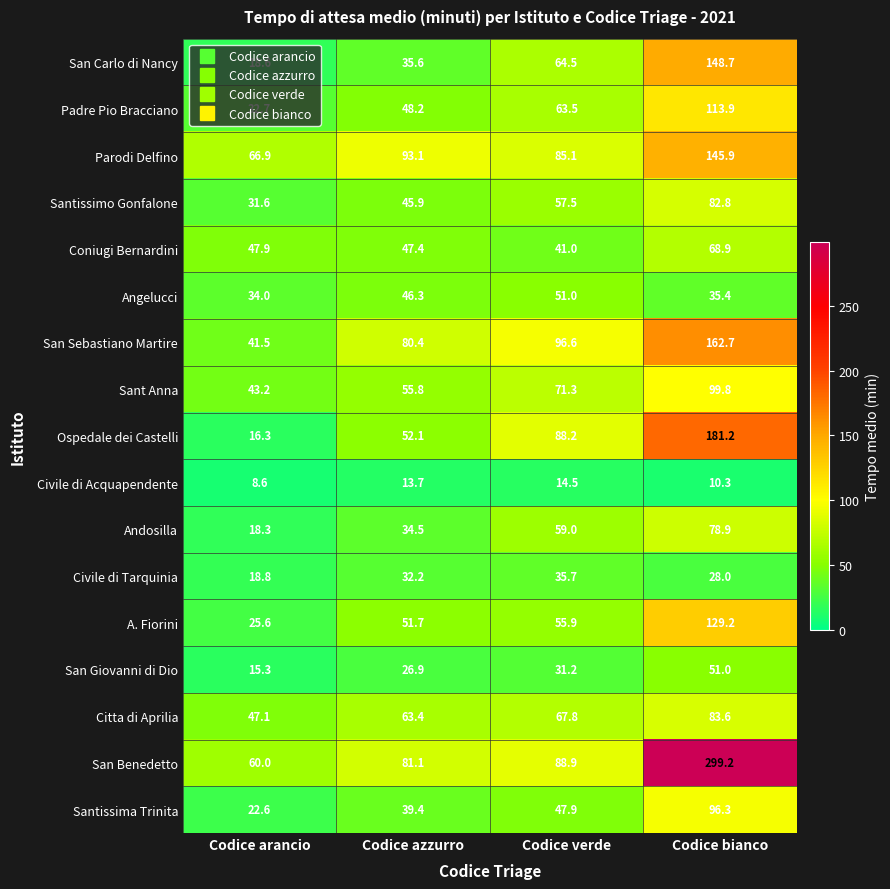

What is the minimum value shown in the chart?

8.6